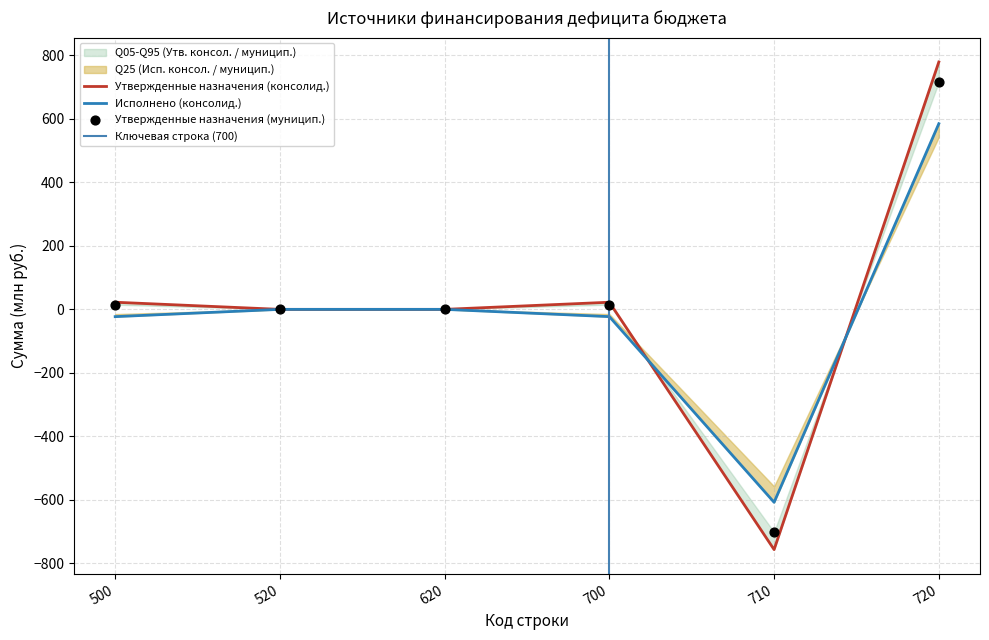

Which series has the widest spread of Y values?

Утвержденные бюджетные назначения (консолидированный бюджет)